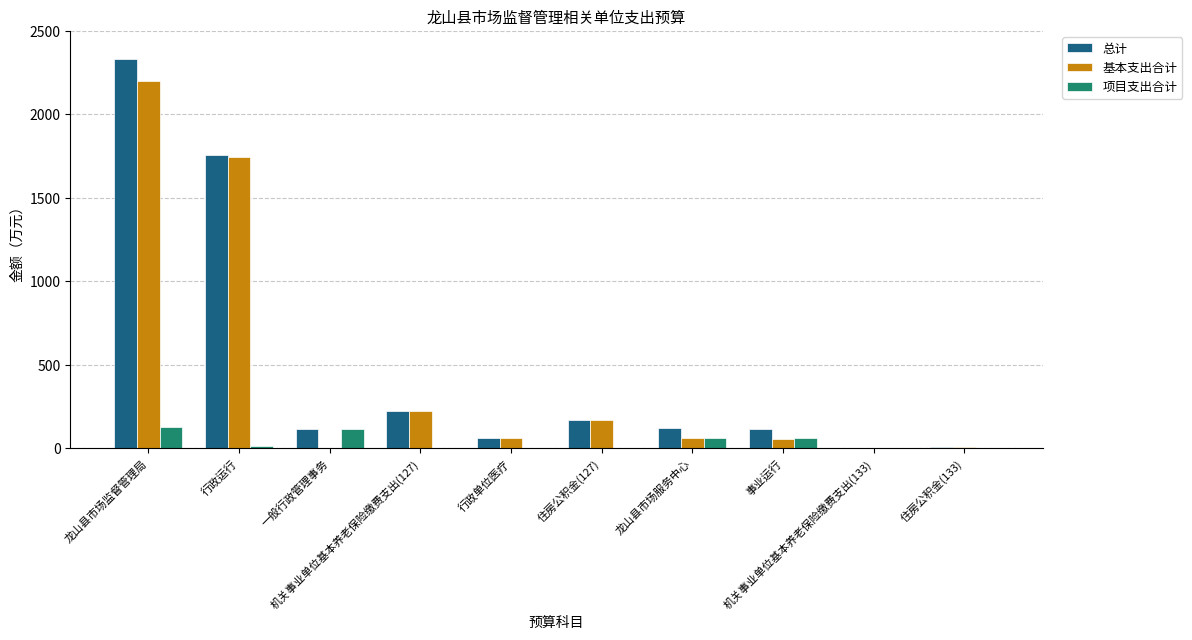

What is the greatest value displayed?

2329.3